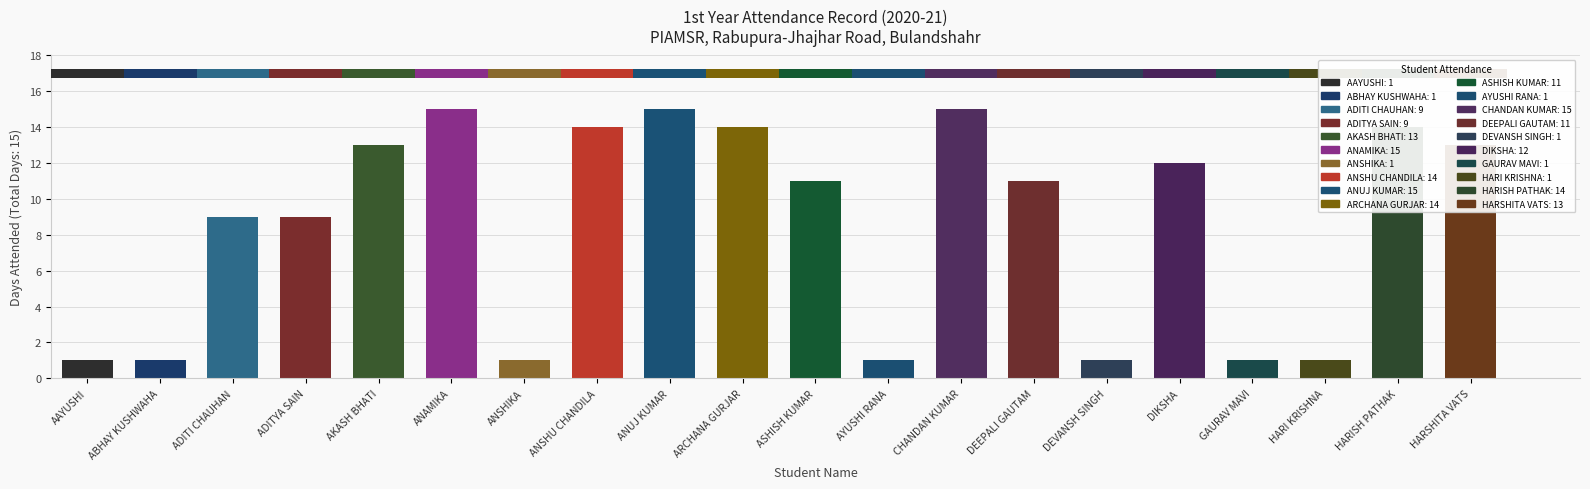

Are the bars grouped side by side (vs. stacked)?

No